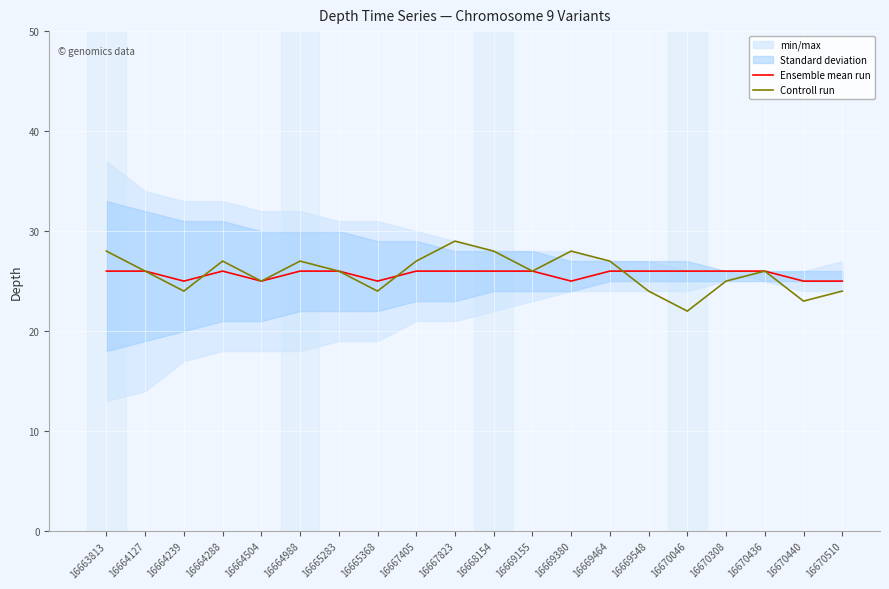

How many values in the Controll run series are below 26?

8